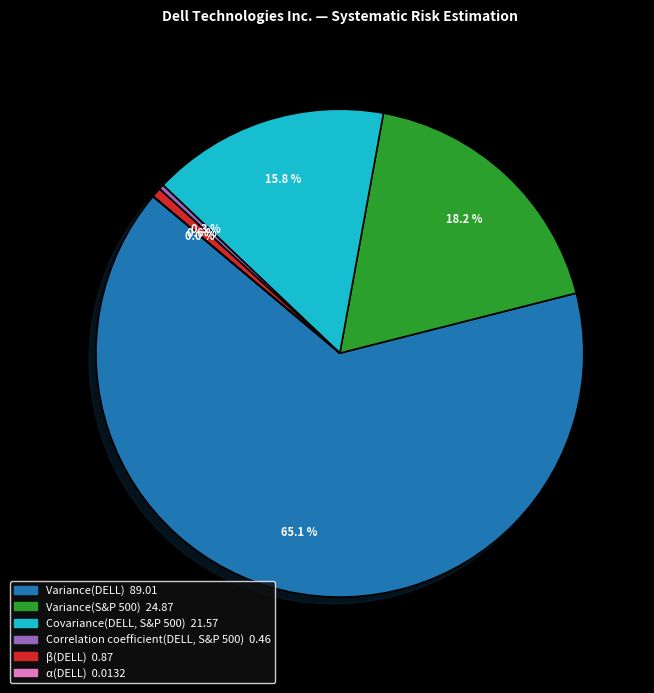

How much of the chart is everything except β(DELL)?

99.4%